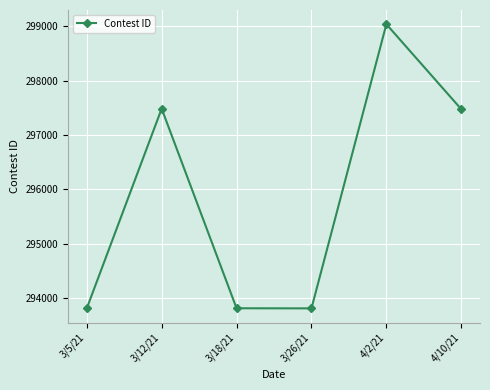

What is the average value?

295902